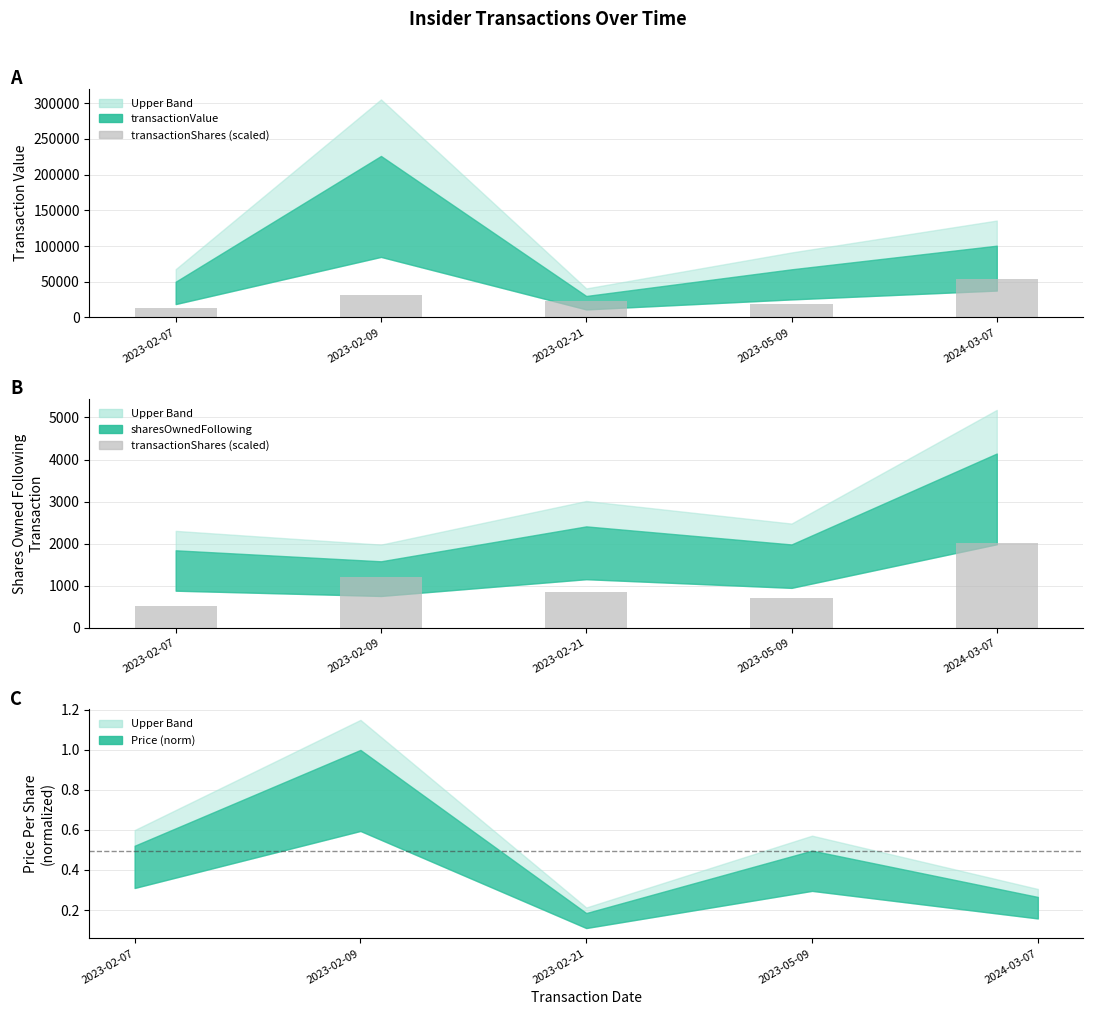

Rank the categories by value from lowest to highest.

2023-02-07, 2023-05-09, 2023-02-21, 2023-02-09, 2024-03-07